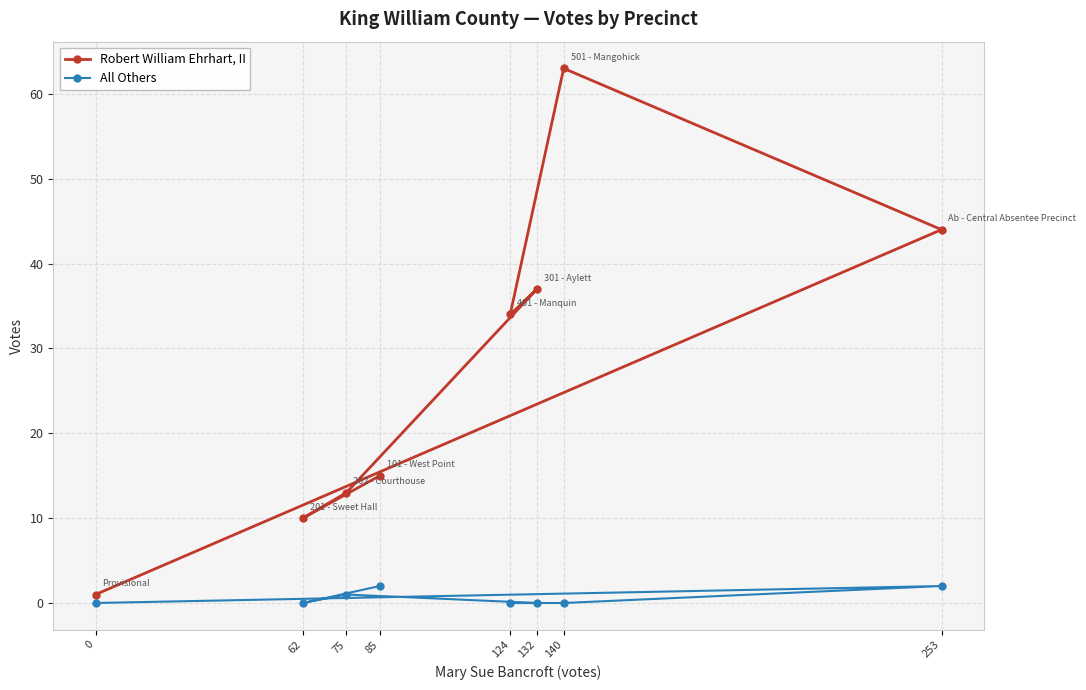

What is the sum of the All Others values at 75 and 124?

1